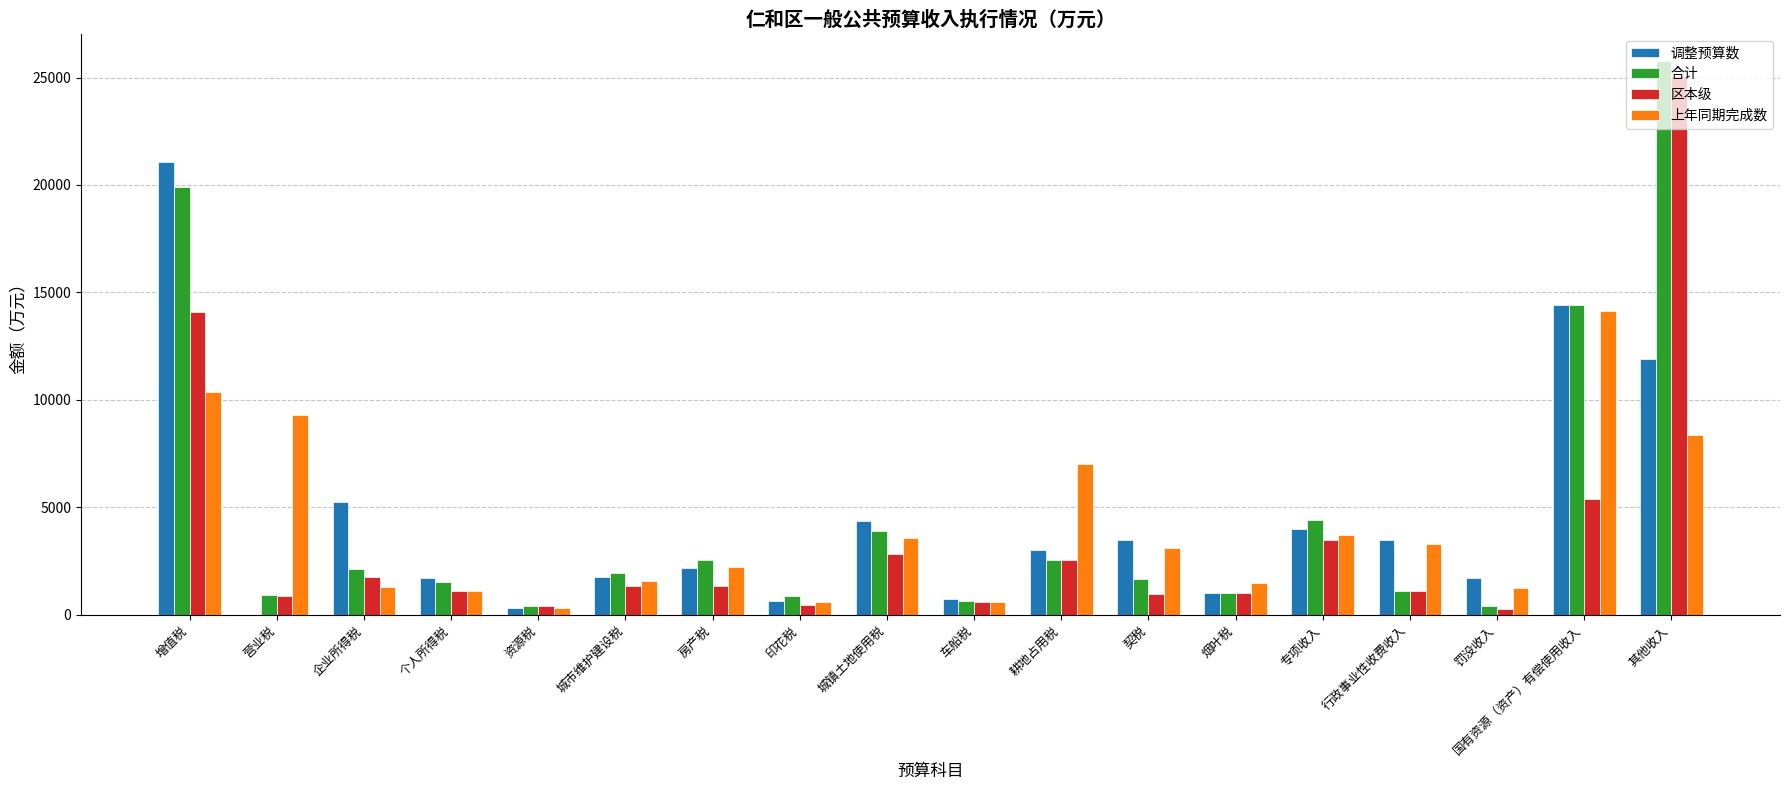

True or false: 调整预算数 has a value of 1435 at 城镇土地使用税.

False